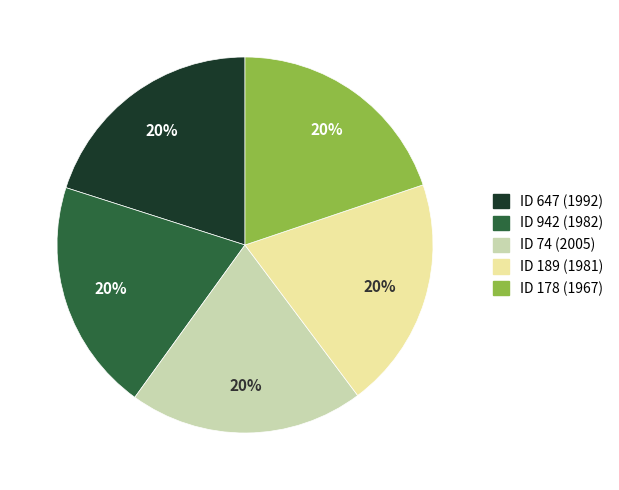

To the nearest percent, what is the average slice percentage?

20%